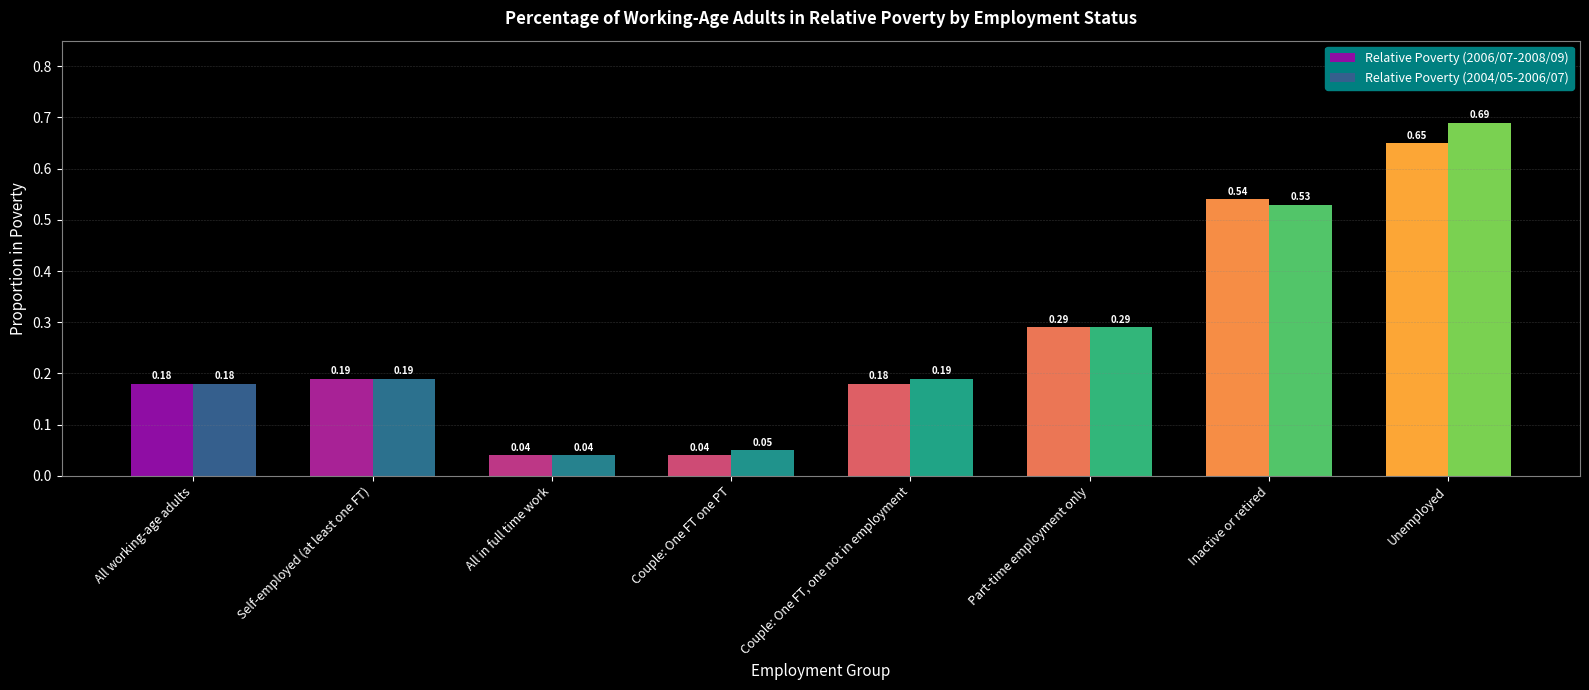

Rank the series at Unemployed from highest to lowest value.

Relative Poverty (2004/05-2006/07), Relative Poverty (2006/07-2008/09)